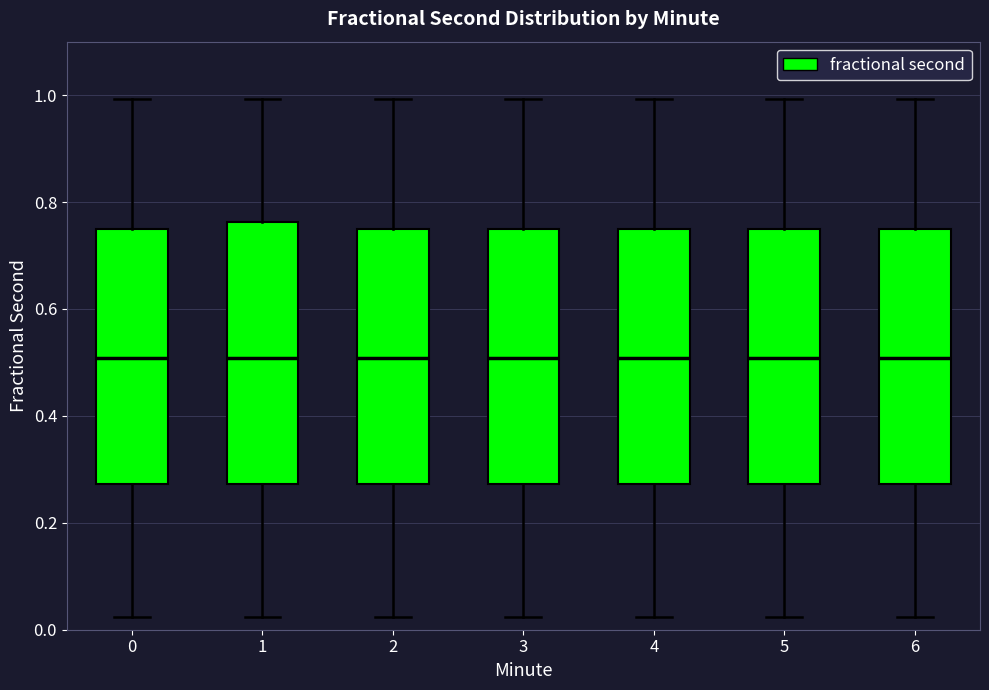

Reading left to right, read every box against the y-axis: the position of its median line, the range the box covers, and the ends of its whiskers. The values are not printed on the chart, so give them approximately, as read against the axis.

0: median 0.50, box 0.28 to 0.74, whiskers 0.02 to 1.00
1: median 0.50, box 0.28 to 0.76, whiskers 0.02 to 1.00
2: median 0.50, box 0.28 to 0.74, whiskers 0.02 to 1.00
3: median 0.50, box 0.28 to 0.74, whiskers 0.02 to 1.00
4: median 0.50, box 0.28 to 0.74, whiskers 0.02 to 1.00
5: median 0.50, box 0.28 to 0.74, whiskers 0.02 to 1.00
6: median 0.50, box 0.28 to 0.74, whiskers 0.02 to 1.00